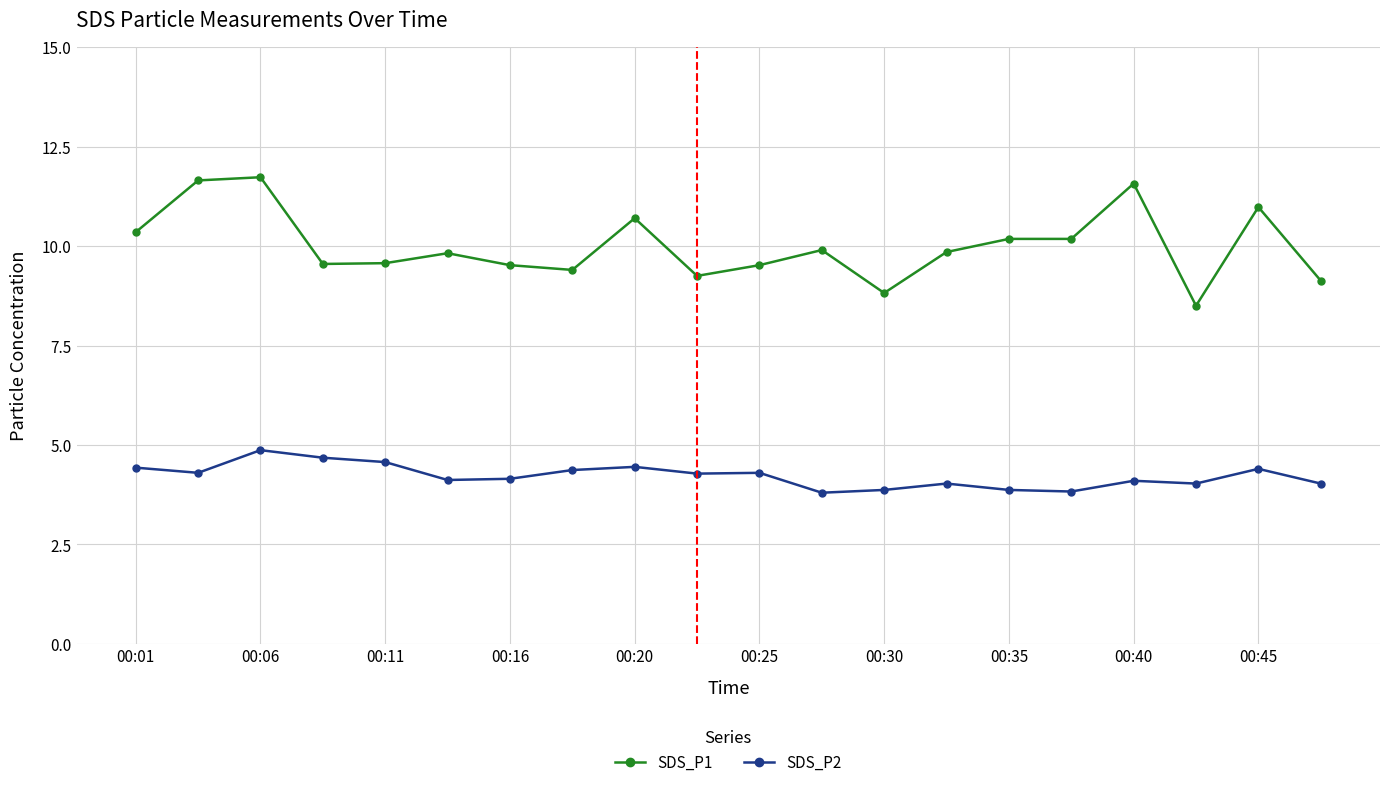

Which series has the largest total across all categories?

SDS_P1